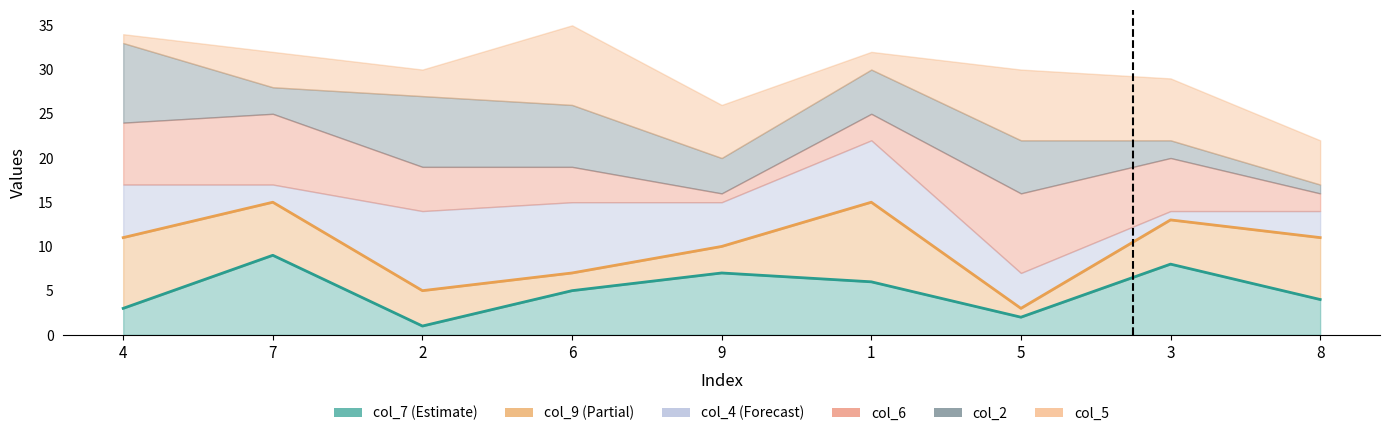

At which label does col_6 first exceed 5?

4